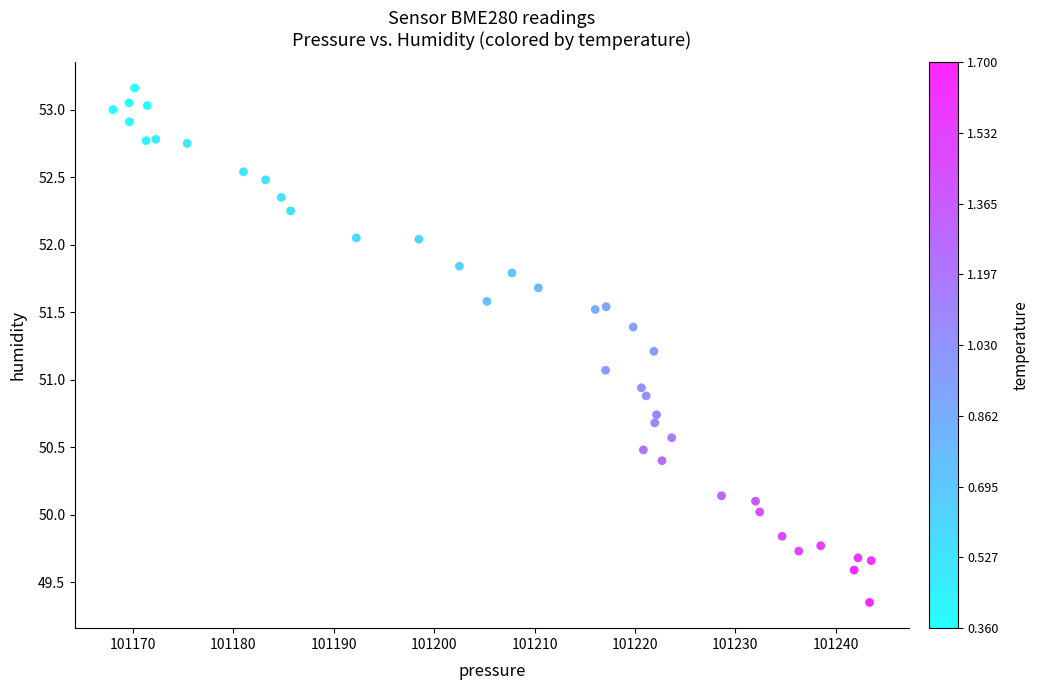

What is the range of X values (max minus min)?

75.6